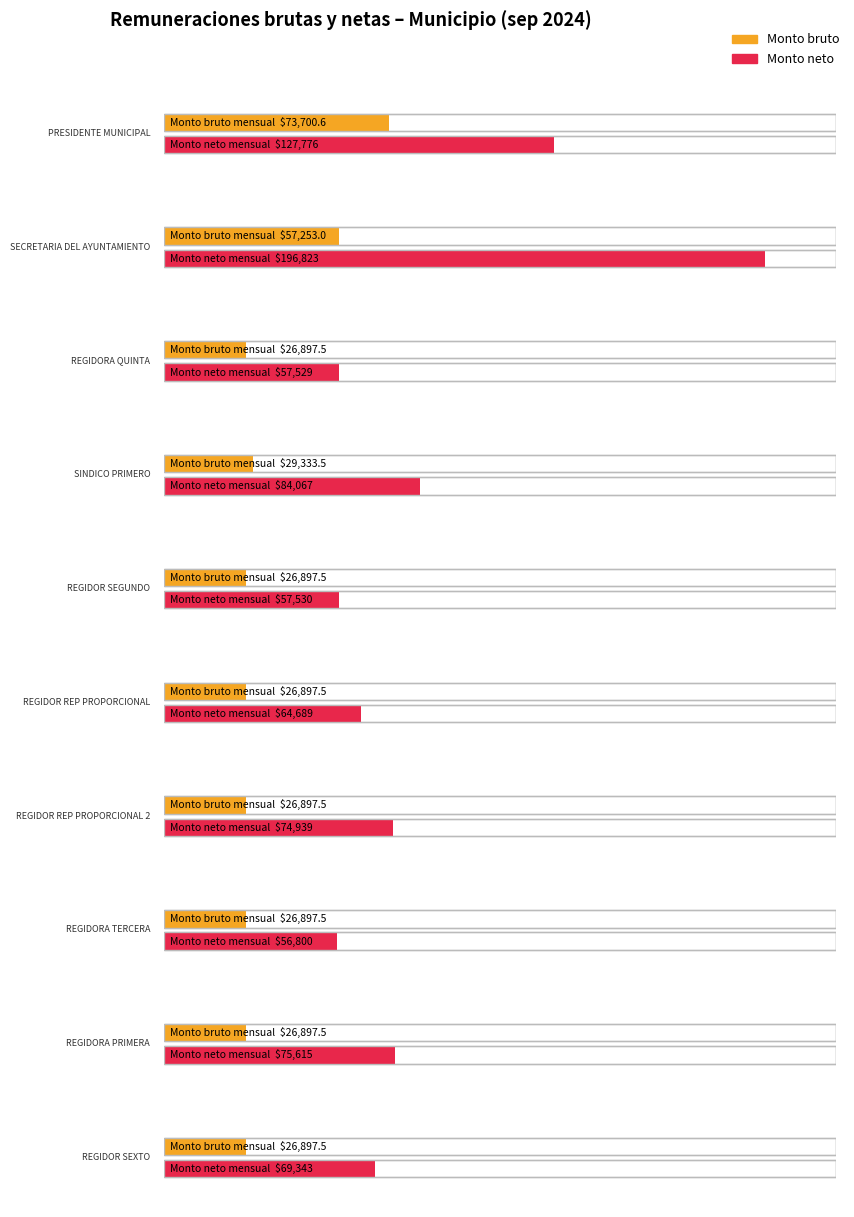

Which series has the largest total across all categories?

Monto neto